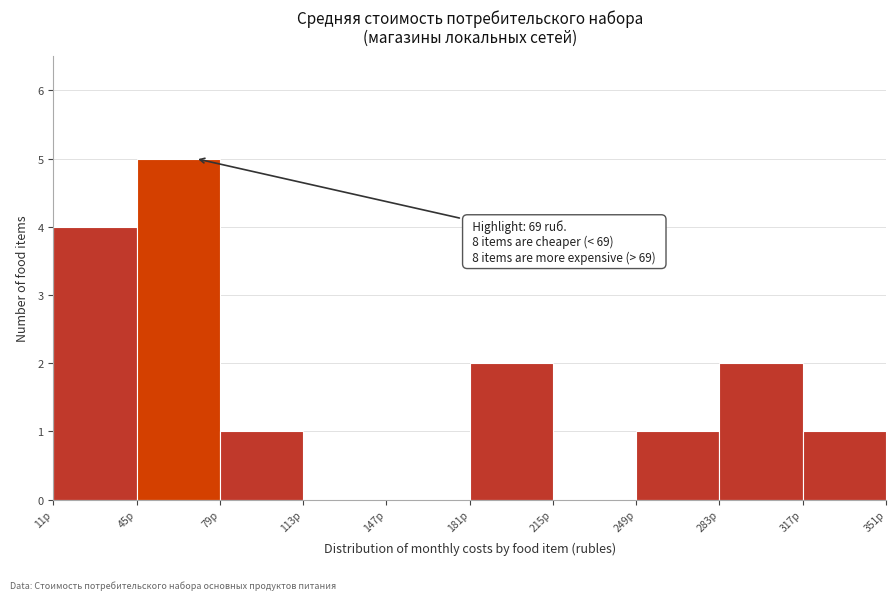

Over which range of the x-axis is the bar tallest?

45 to 80